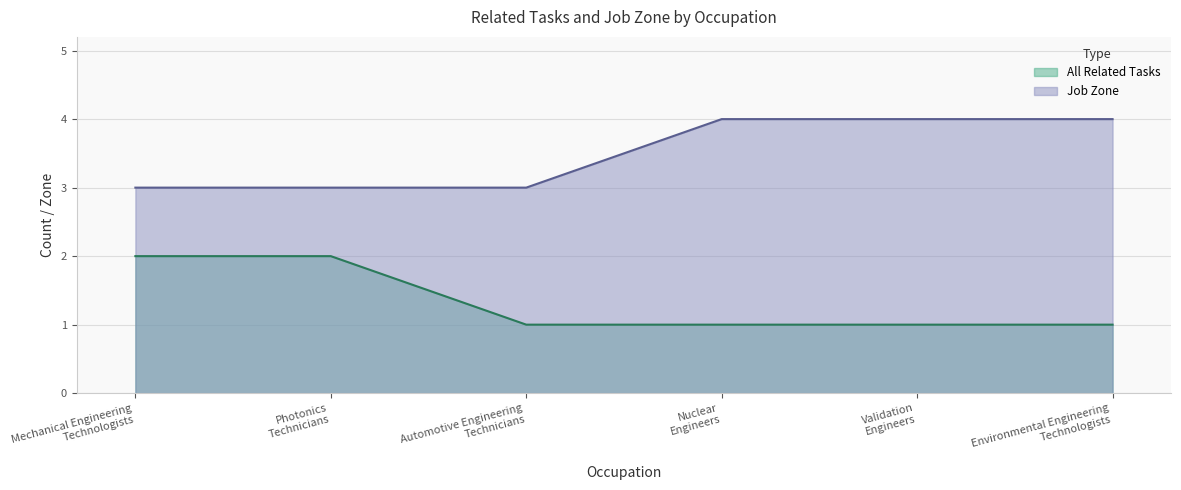

Which category has the highest value in the Job Zone series?

Nuclear
Engineers